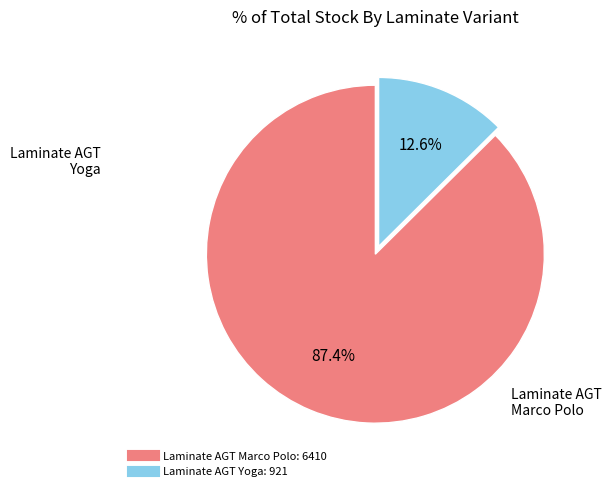

Is there a majority slice in this chart?

Yes